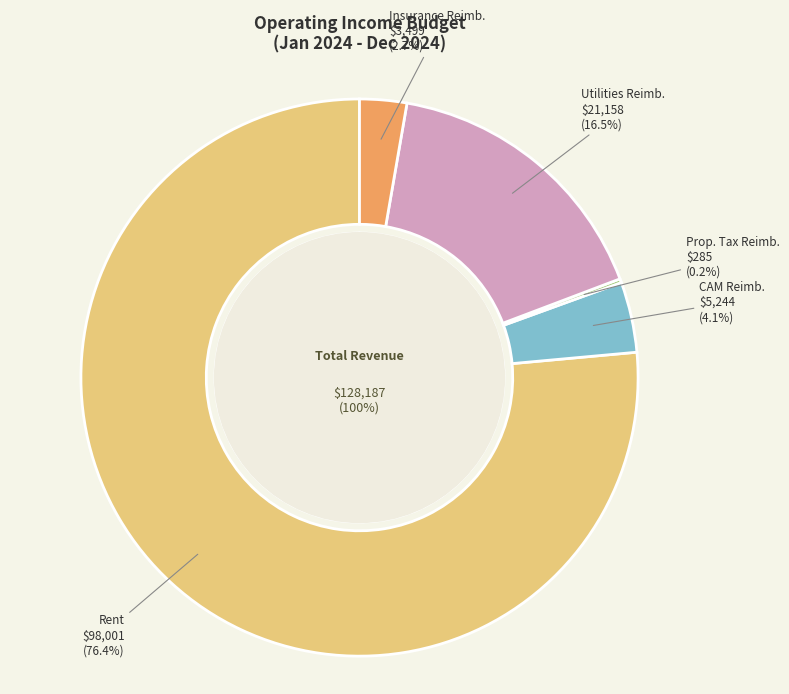

To the nearest percent, what is the combined percentage of Rent and CAM Reimbursement?

81%